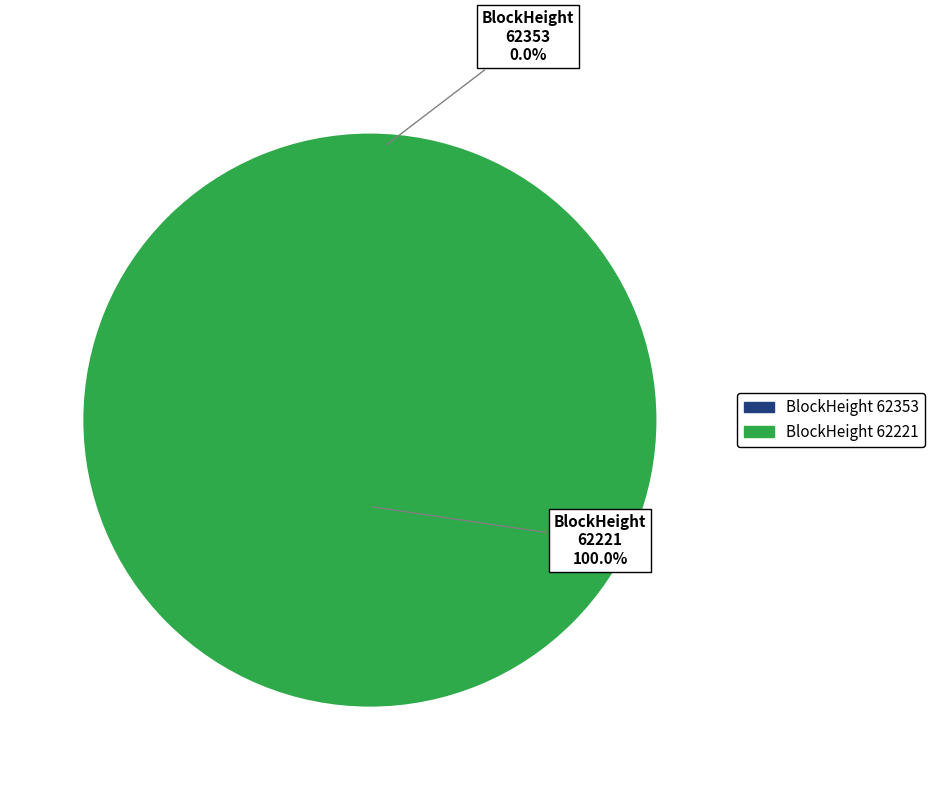

Rank the categories by value from highest to lowest.

62221, 62353